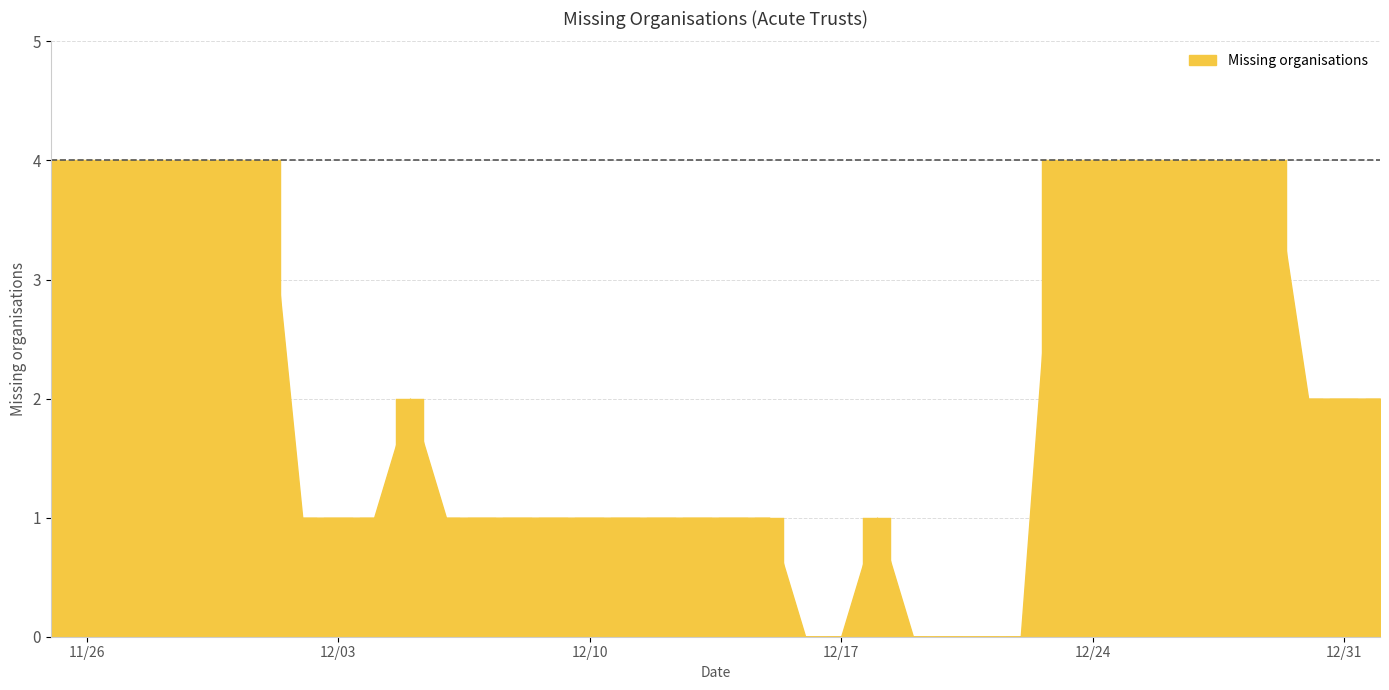

How many values are below 1?

6